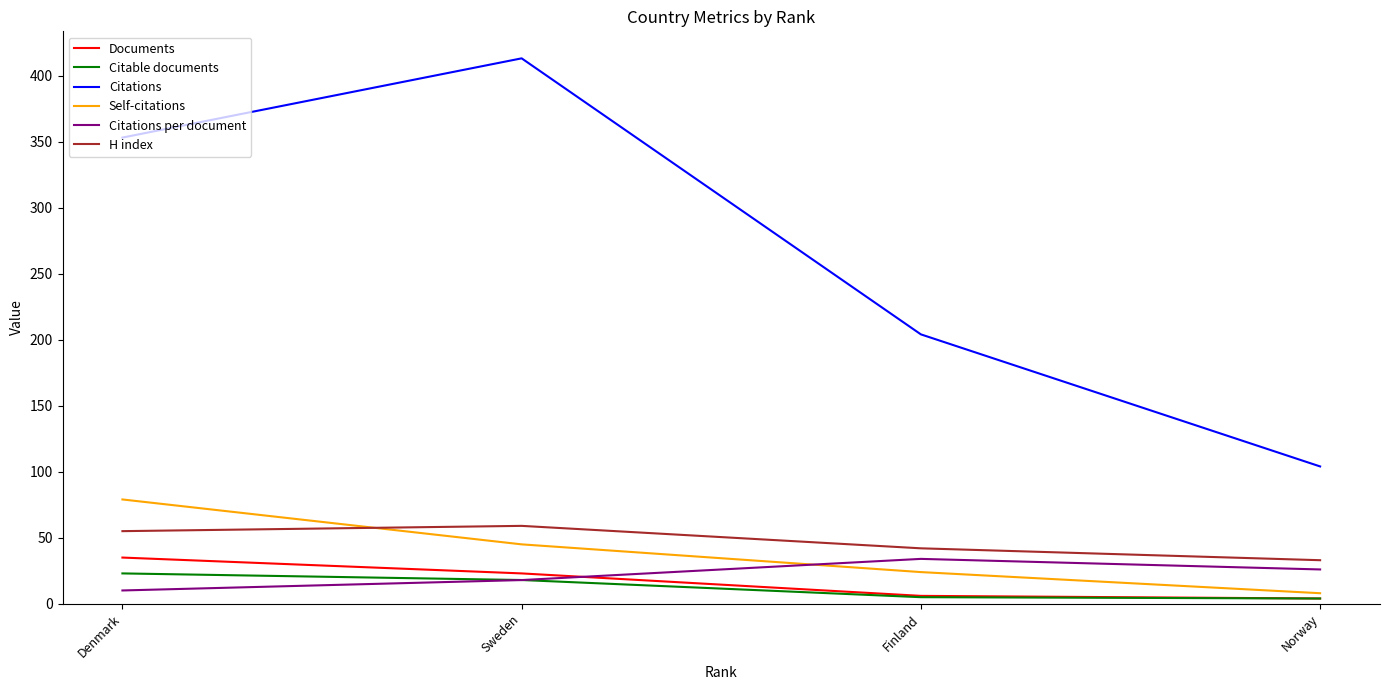

Which series has the largest total across all categories?

Citations